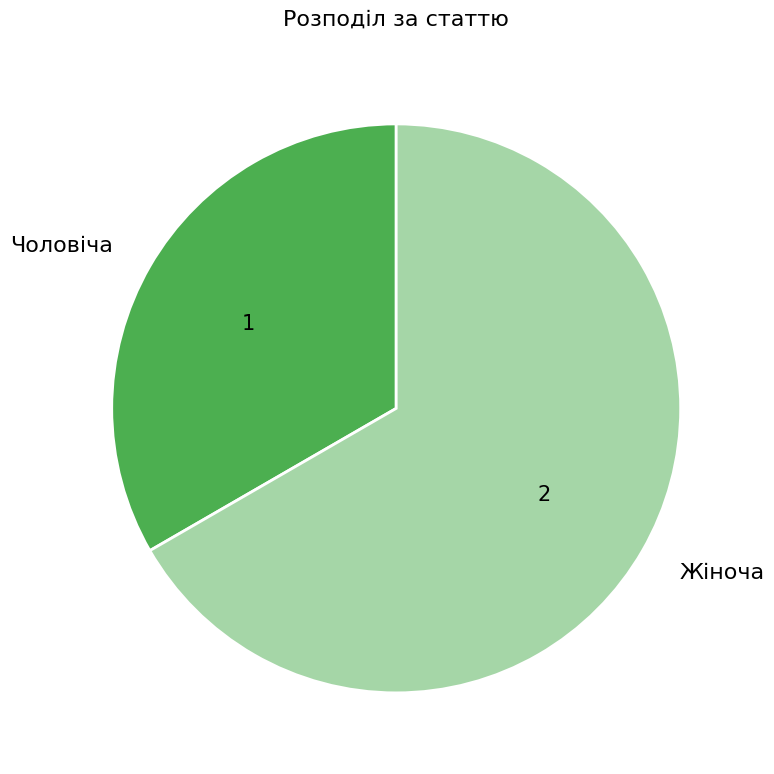

The Чоловіча slice represents 33% of the pie. True or false?

True